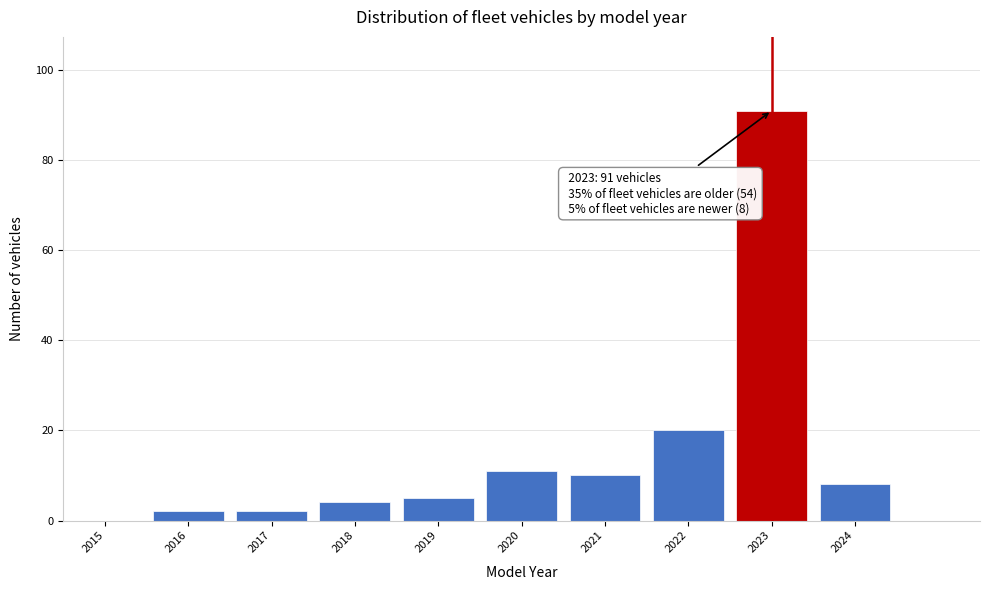

Reading right to left, list all the values displayed in this chart.

2024=8	2023=91	2022=20	2021=10	2020=11	2019=5	2018=4	2017=2	2016=2	2015=0